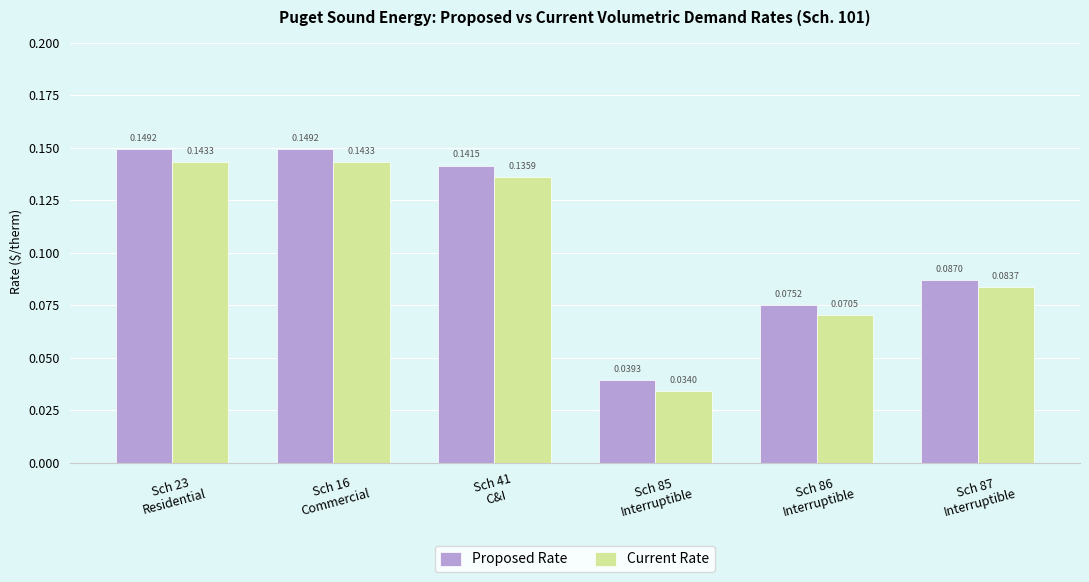

How many Current Rate values are between 0 and 1?

6